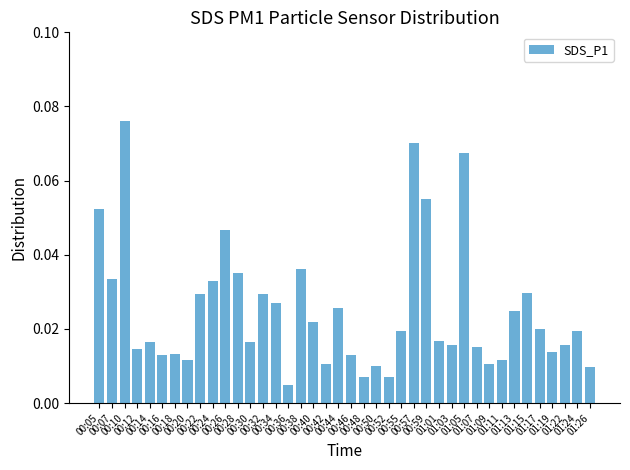

What is the sum of all values?

1.0